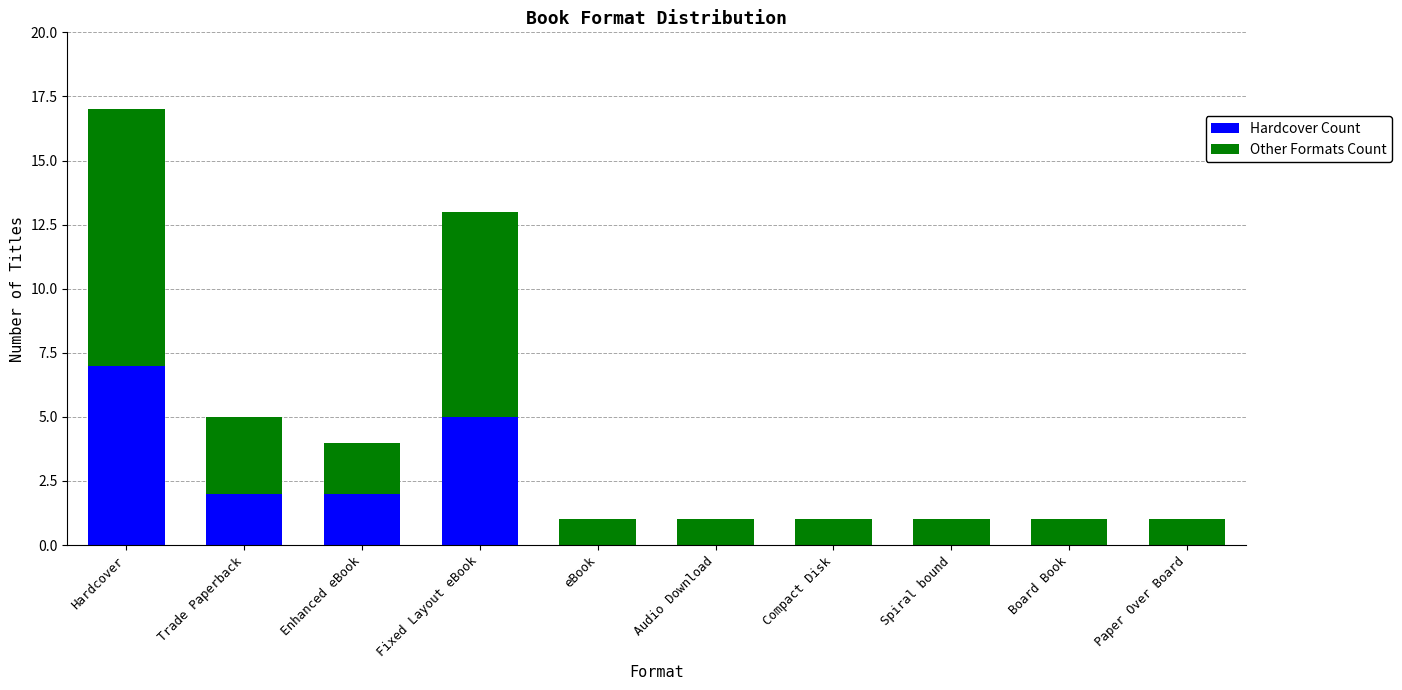

Reading left to right, what are the values for Hardcover Count?

Hardcover=7	Trade Paperback=2	Enhanced eBook=2	Fixed Layout eBook=5	eBook=0	Audio Download=0	Compact Disk=0	Spiral bound=0	Board Book=0	Paper Over Board=0